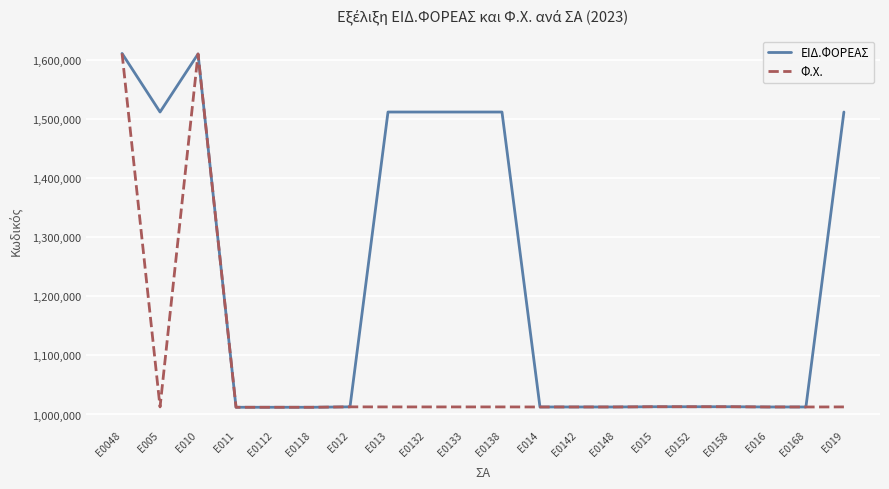

List the series in order of their overall mean, lowest first.

Φ.Χ., ΕΙΔ.ΦΟΡΕΑΣ